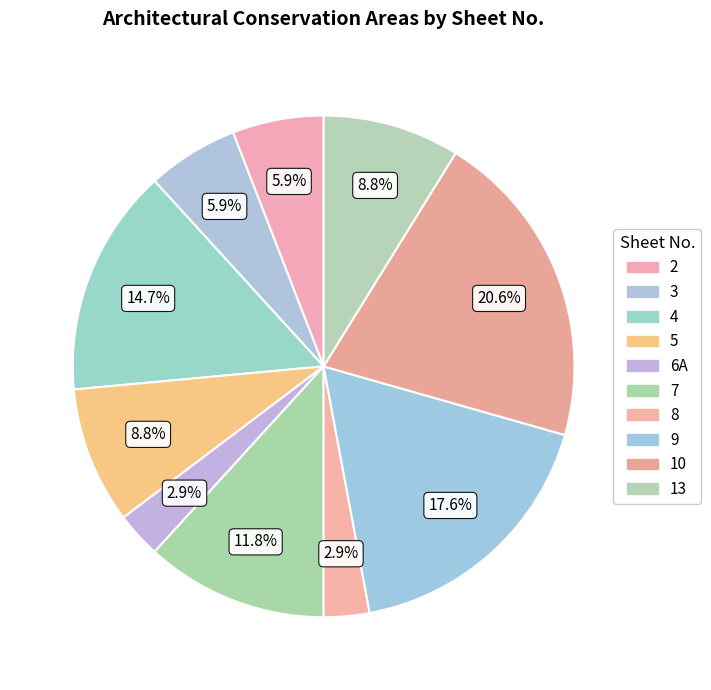

Which has a higher value, 10 or 6A?

10